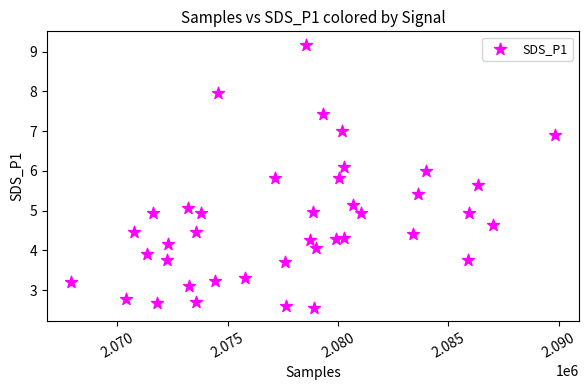

What is the range of X values (max minus min)?

21905.0